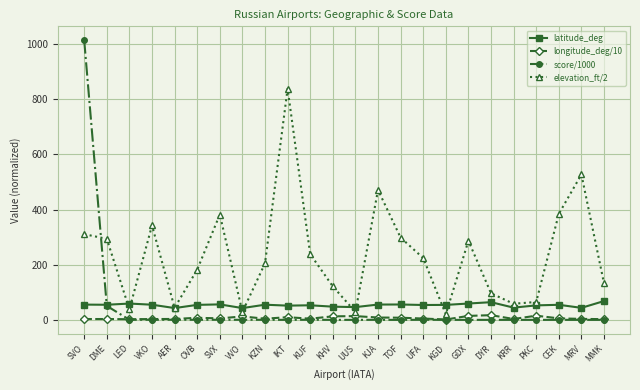

The value of elevation_ft/2 at VVO is 29.5. True or false?

True